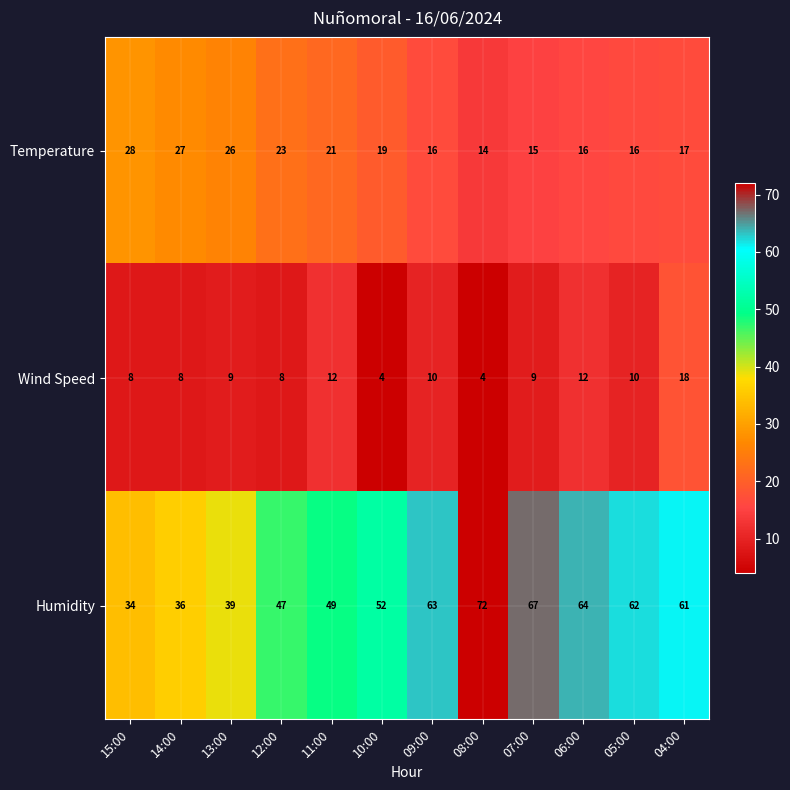

What is the lowest value of the Humidity series?

34